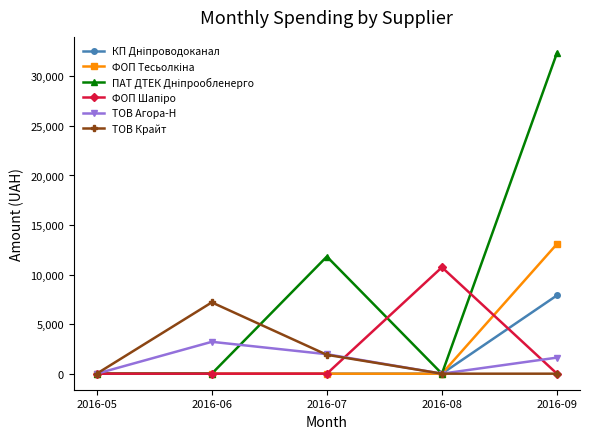

What is the value of the ТОВ Крайт point at the 2nd from the left?

7195.0